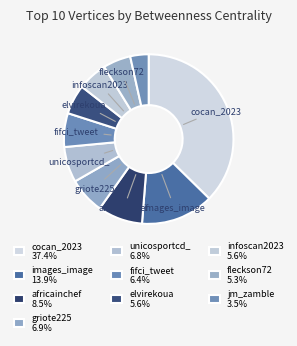

How many segments does this pie chart have?

10